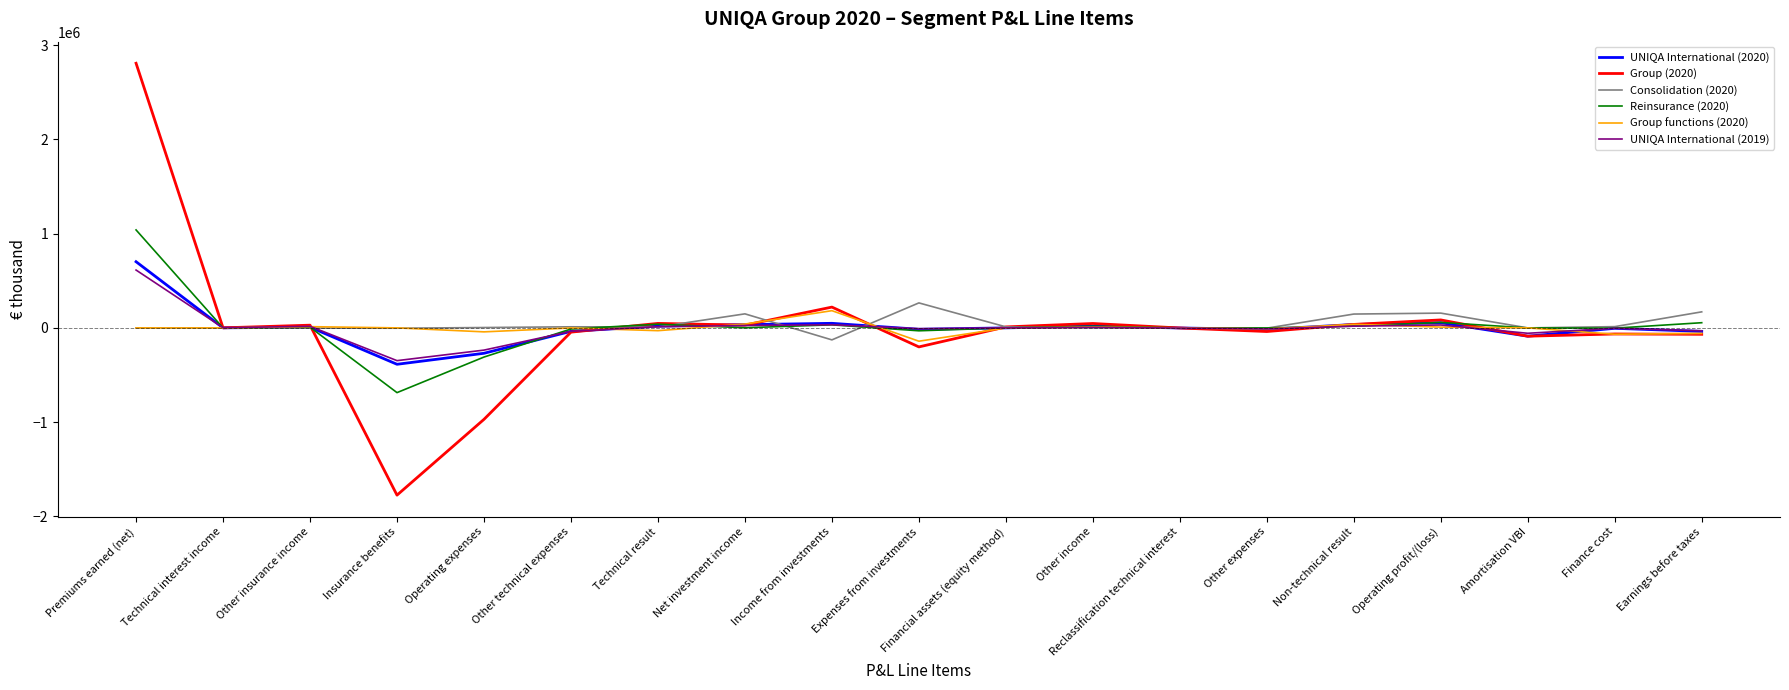

Is the value of Group functions (2020) at Reclassification technical interest greater than the value of Reinsurance (2020) at Premiums earned (net)?

No